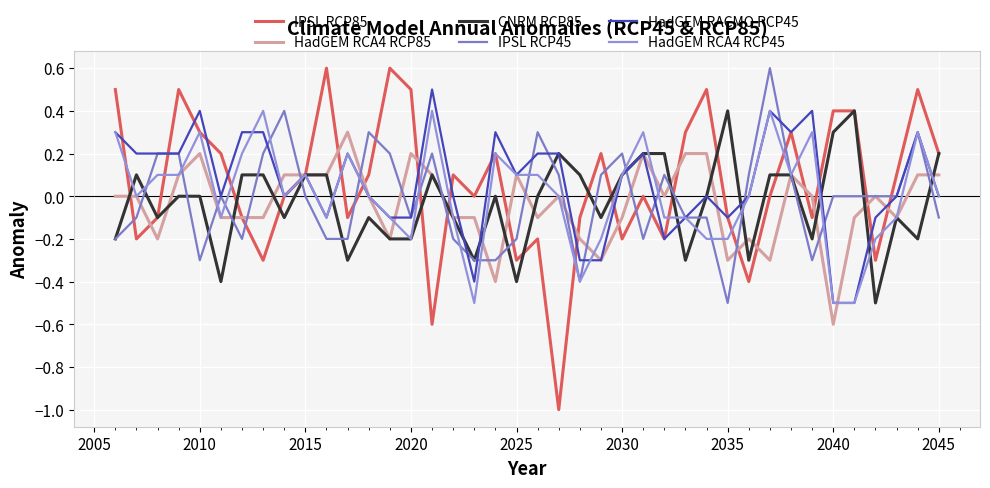

Which series has the widest spread of values?

IPSL RCP85